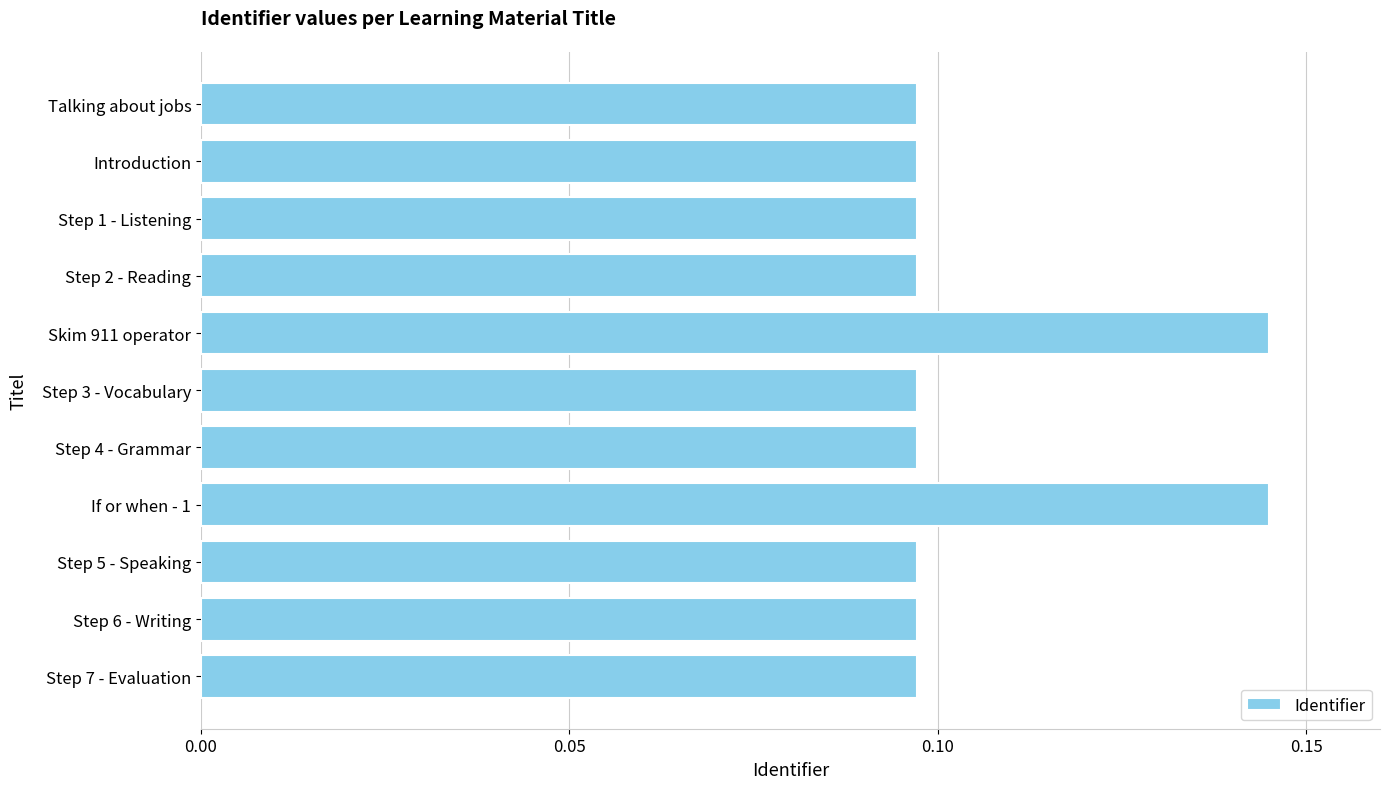

What is the label of the 7th bar from the top?

Step 4 - Grammar